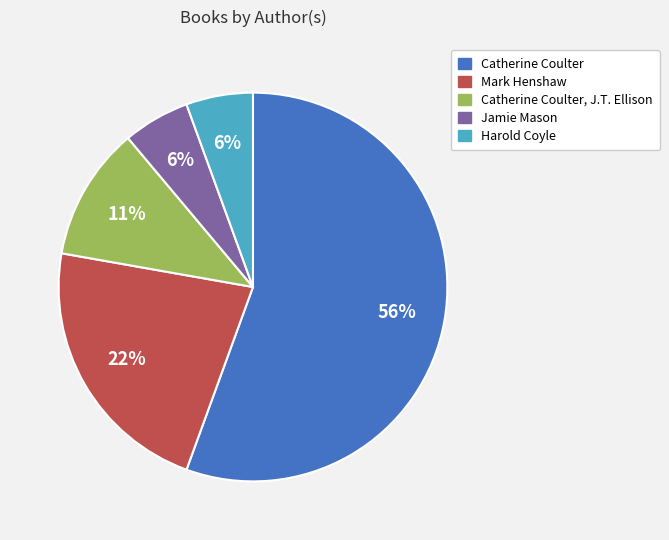

To the nearest percent, what is the average slice percentage?

20%